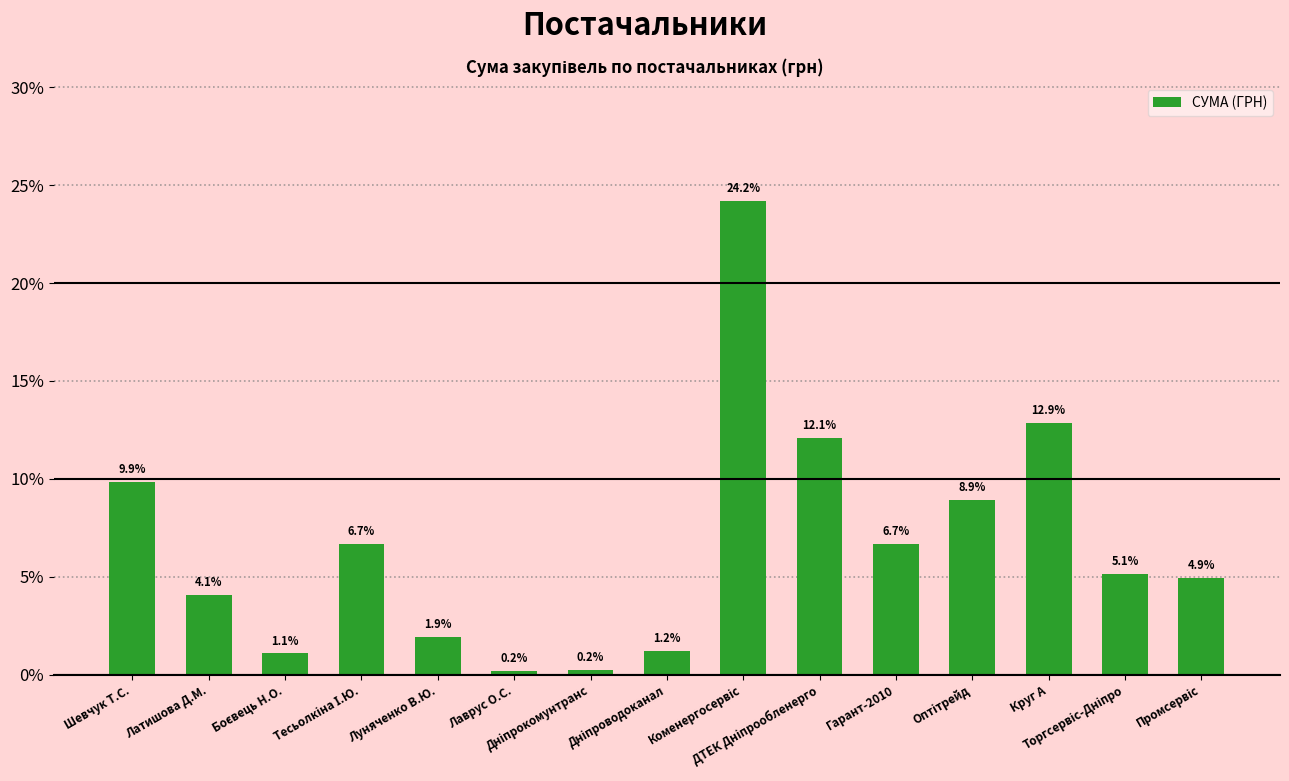

What is the greatest value displayed?

24.2